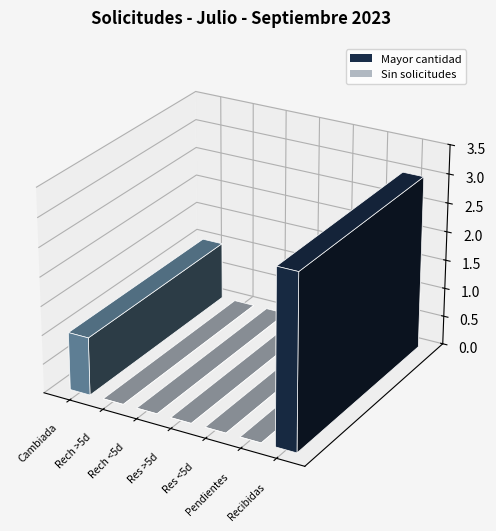

What is the greatest value displayed?

3